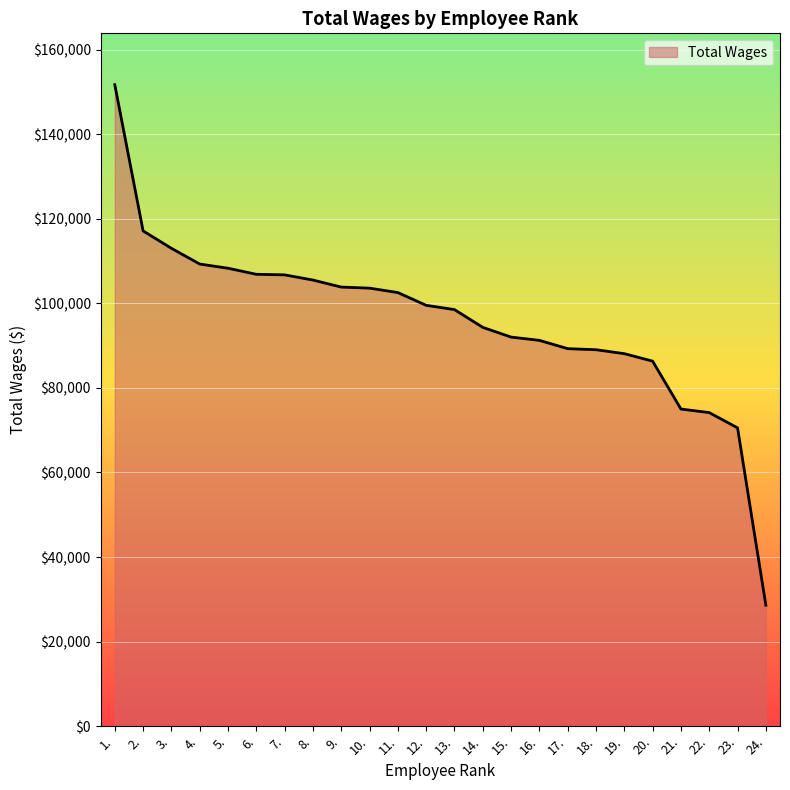

Where does the data first go above 99522?

1.